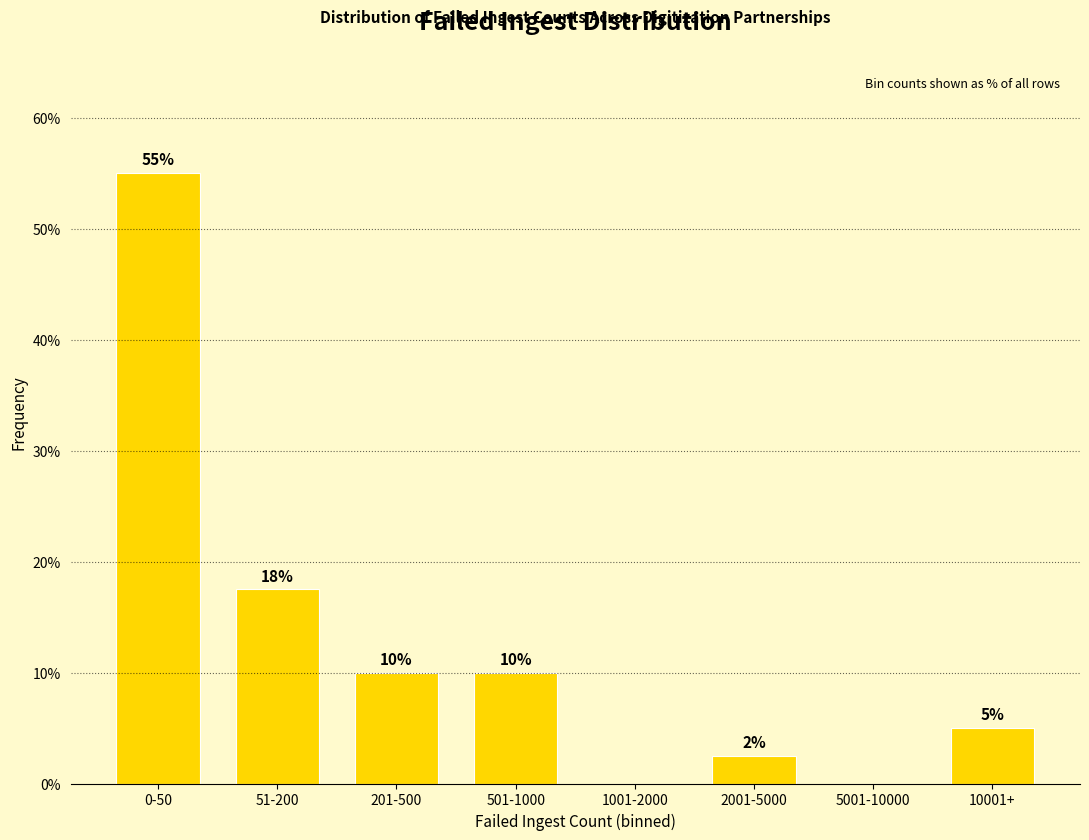

What is the greatest value displayed?

55.0